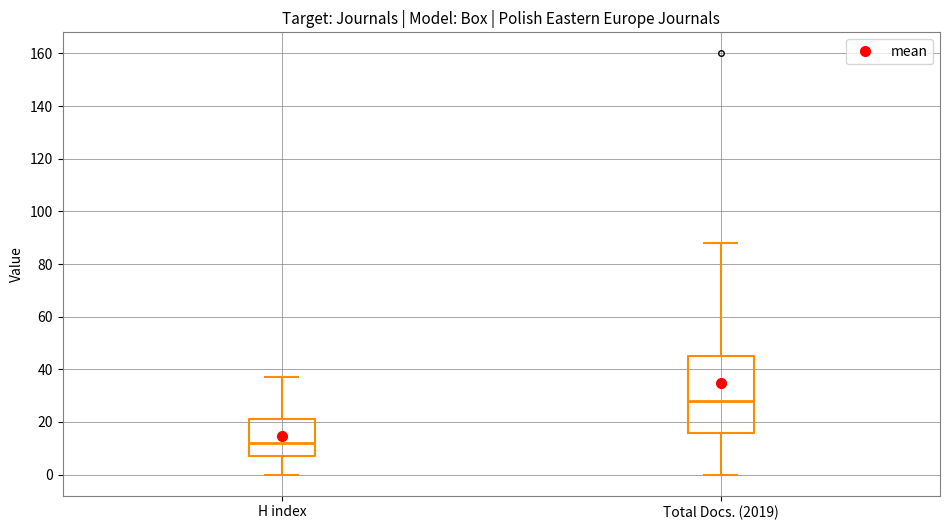

Which box is the tallest, from its lower edge to its upper edge?

Total Docs. (2019)